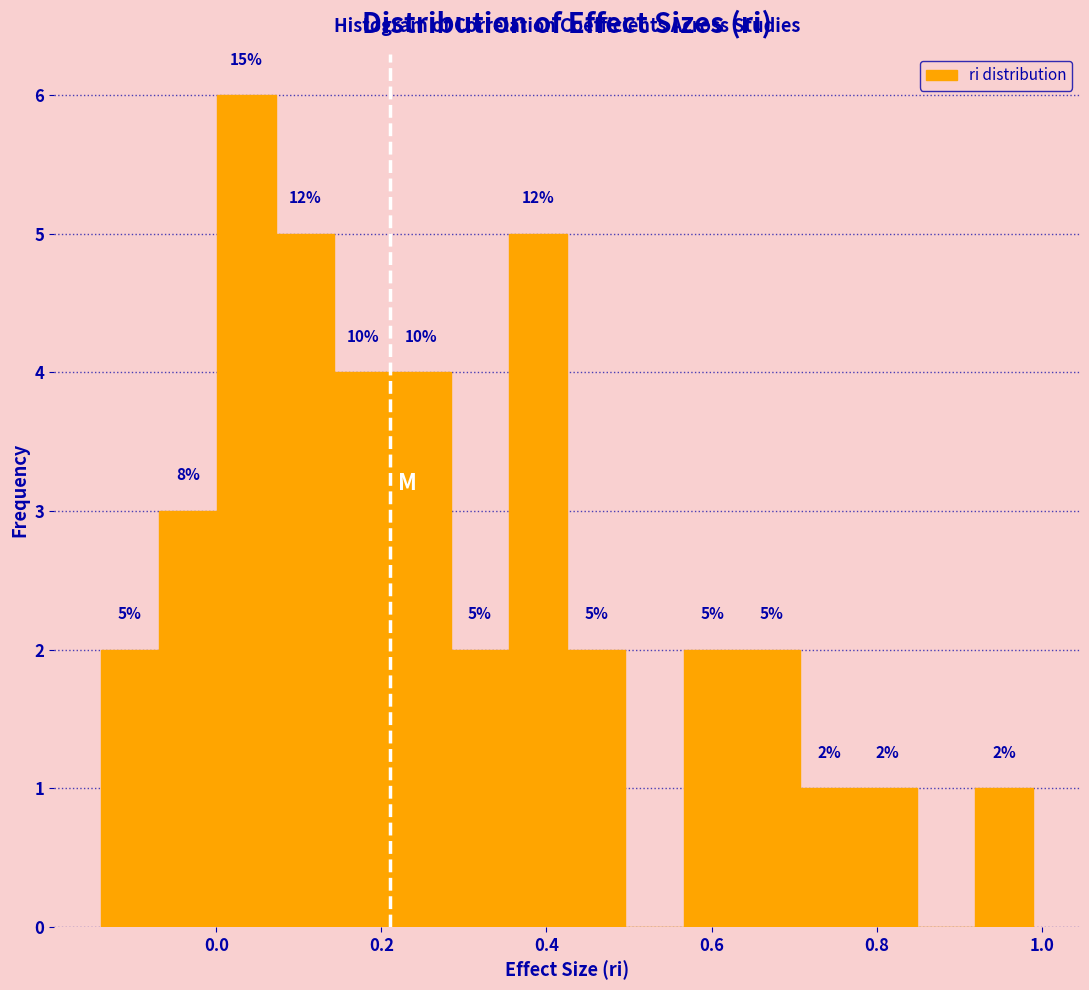

Around what value on the x-axis is the tallest bar? Give the approximate position of its centre, as read against the axis.

0.04